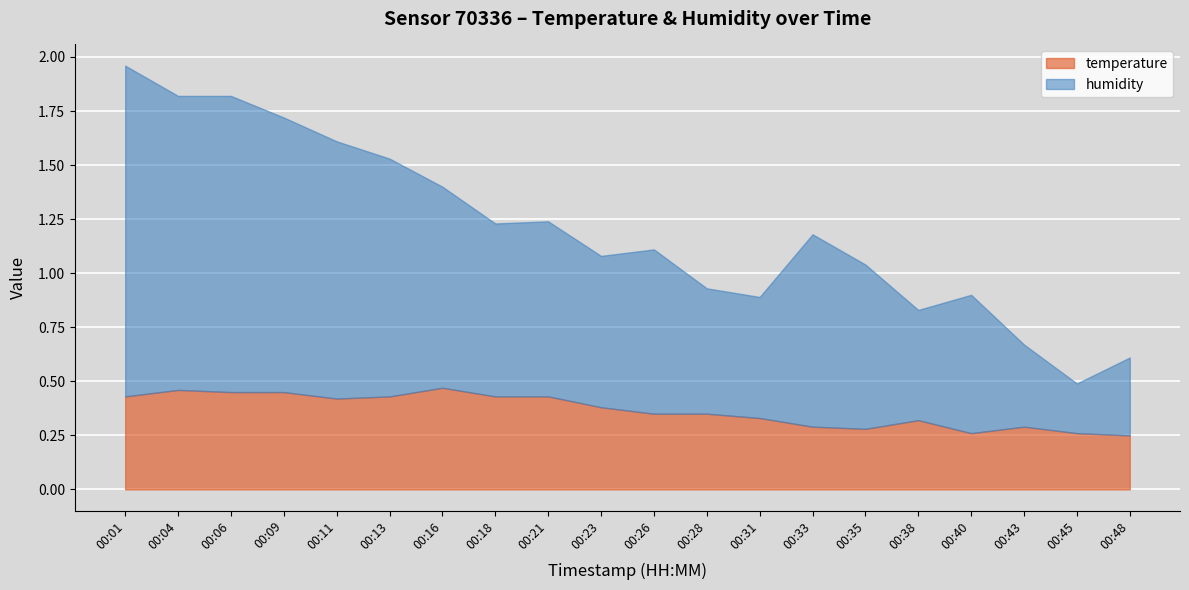

Is the value of temperature at 00:23 greater than the value of humidity at 00:28?

No